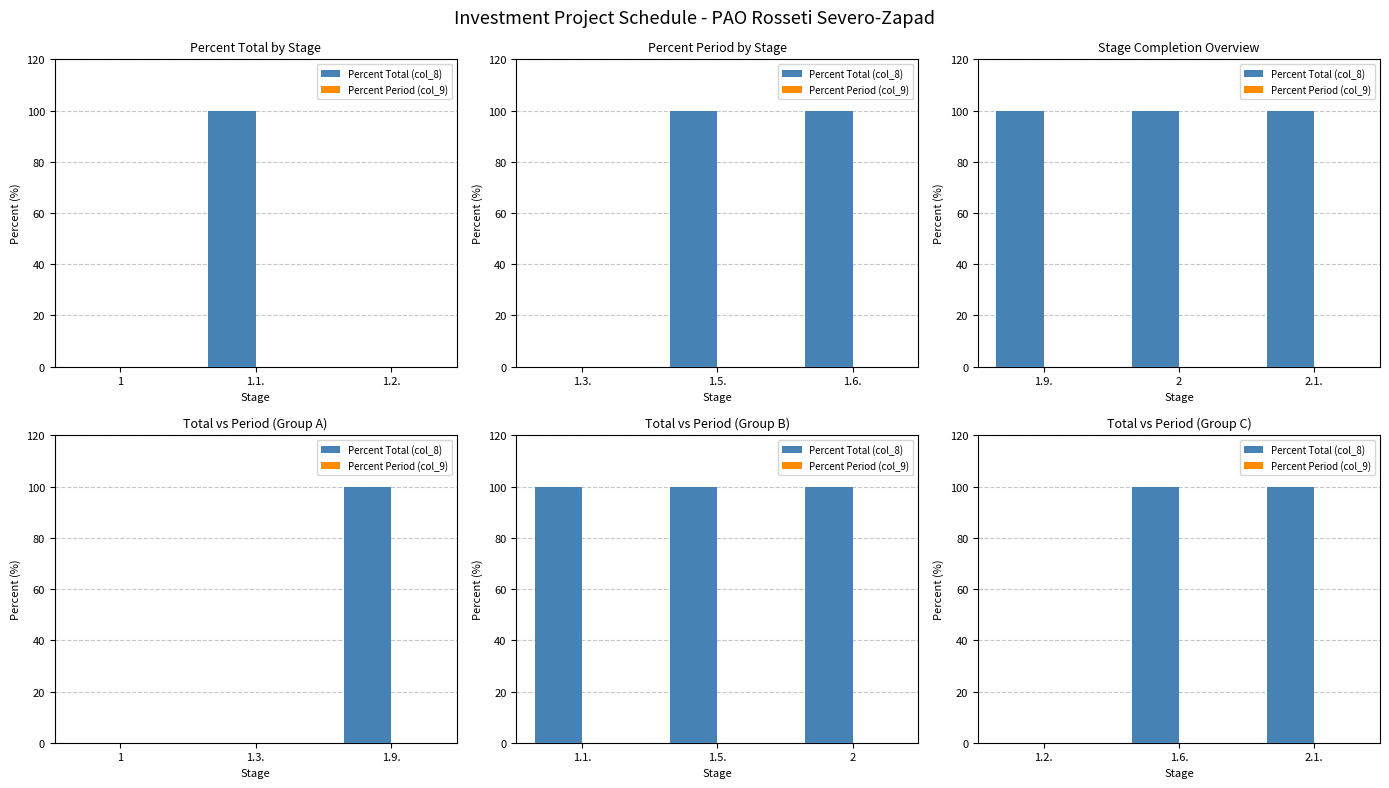

Which series changed the most between 1.2. and 2.1.?

Percent Total (col_8)